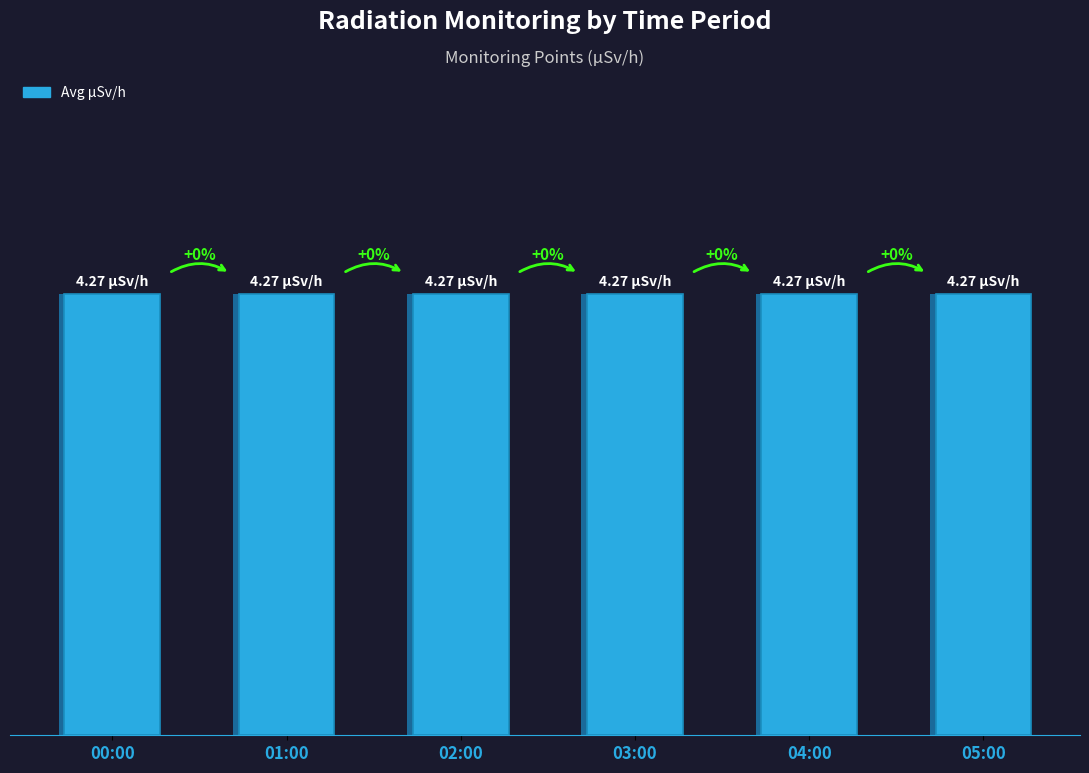

How many groups of bars are there?

6